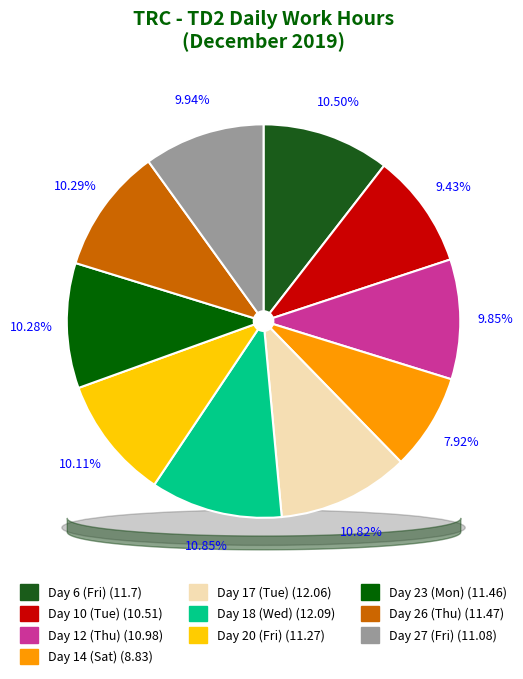

What is the change in value from Day 20 (Fri) to Day 27 (Fri)?

-0.2